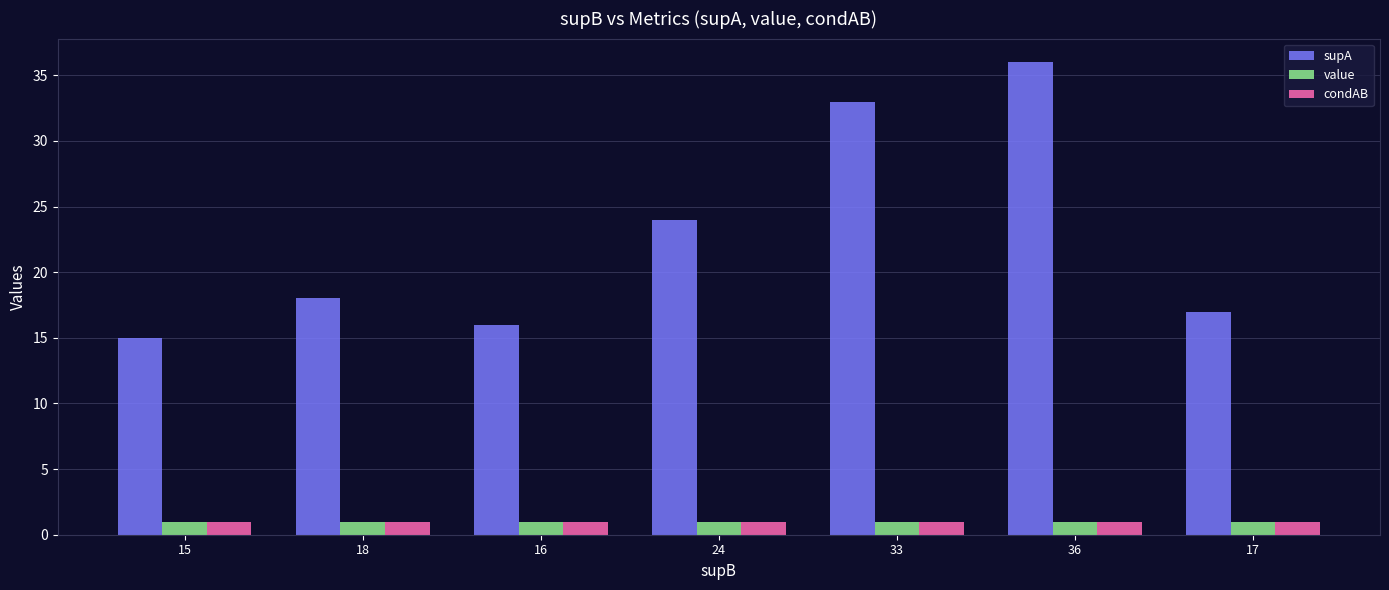

At which category is the sum across all series the highest?

36